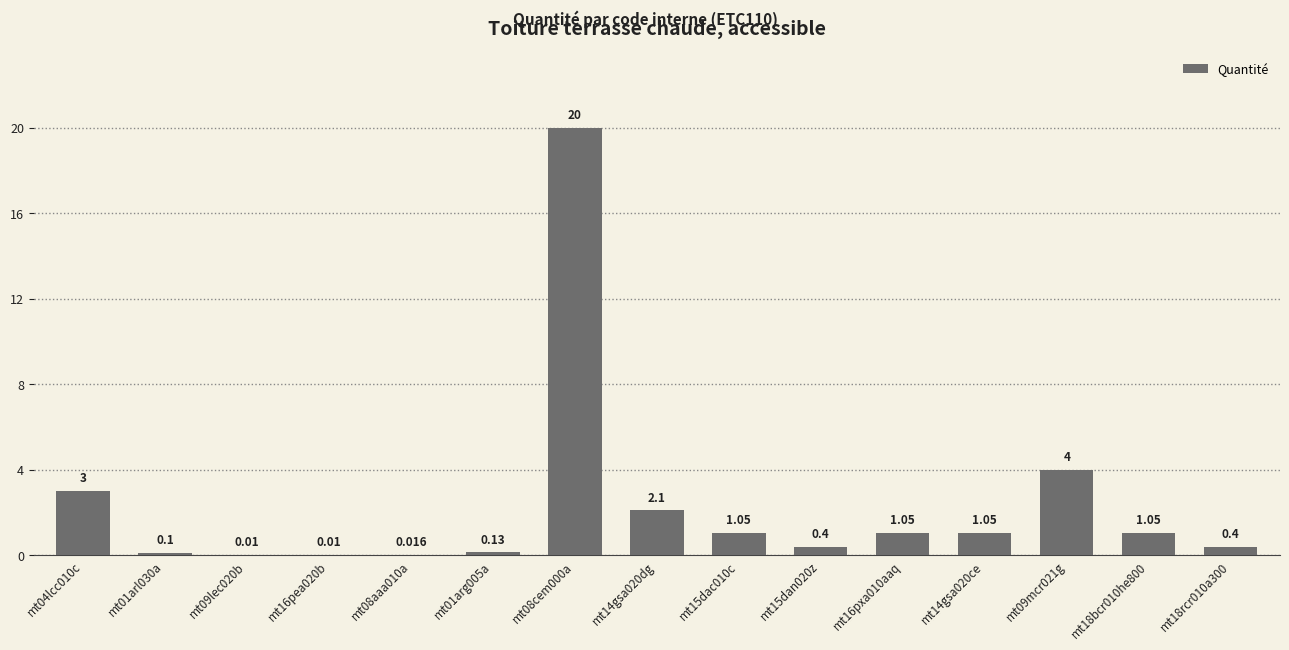

Between mt15dan020z and mt01arg005a, which is larger?

mt15dan020z